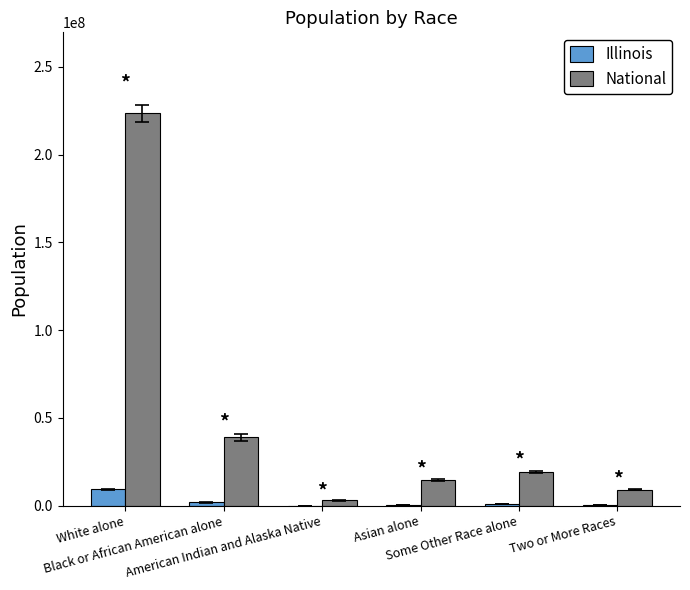

What is the greatest value displayed?

223553265